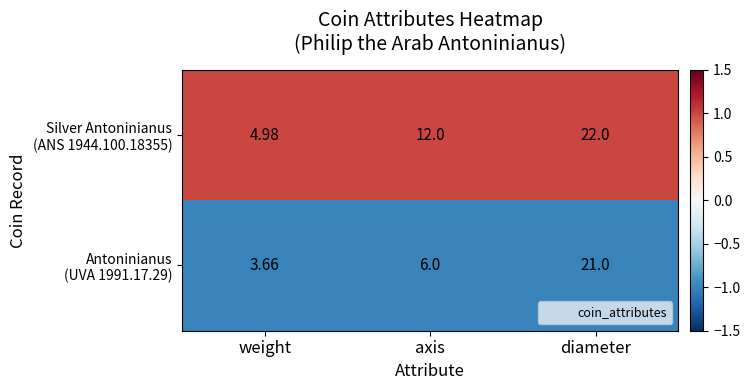

Which label corresponds to the smallest value in the chart?

weight